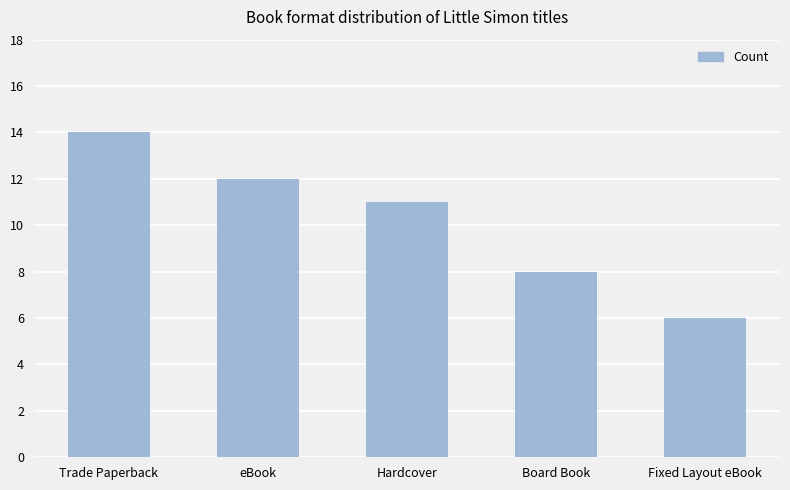

What is the label of the 2nd bar from the left?

eBook